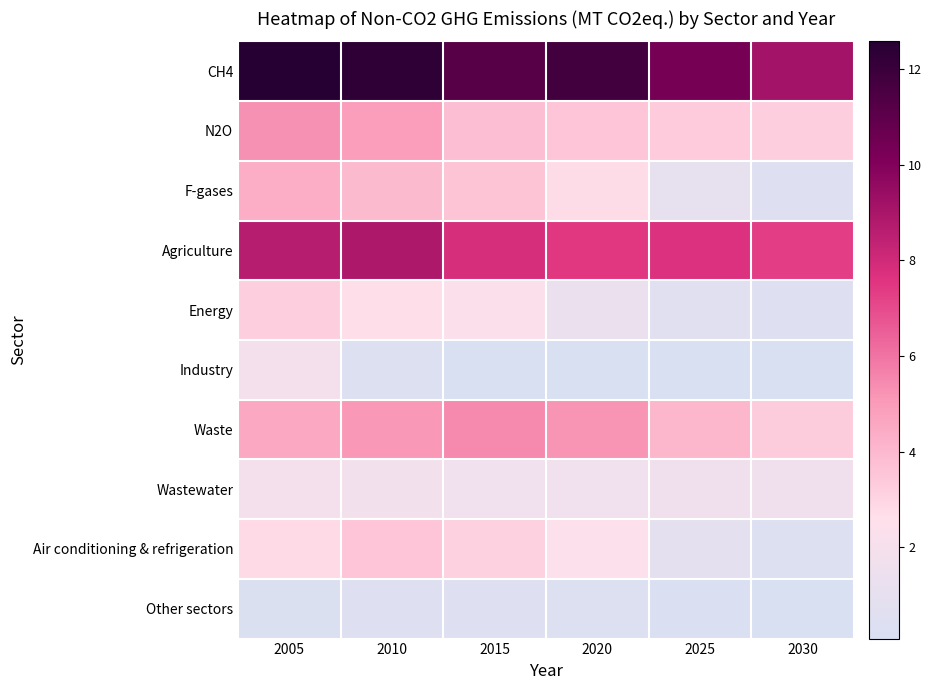

What is the spread (max minus min) of values at 2025?

10.2